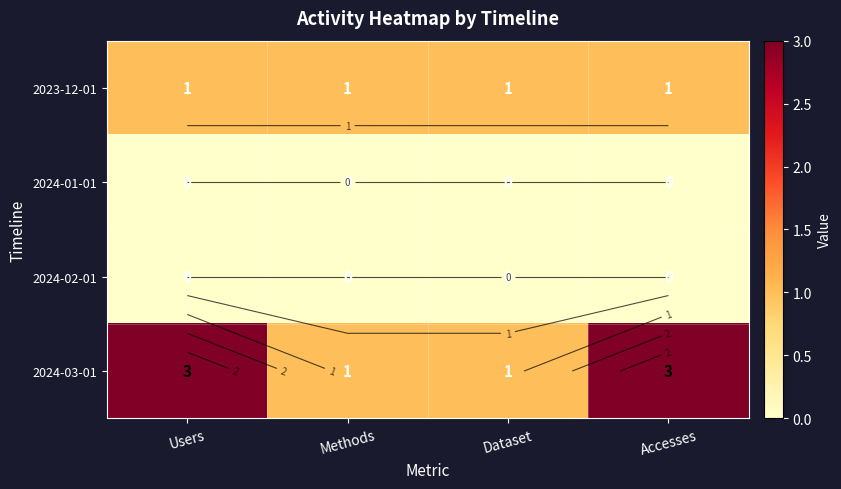

The value of 2024-01-01 at Users is 0. True or false?

True